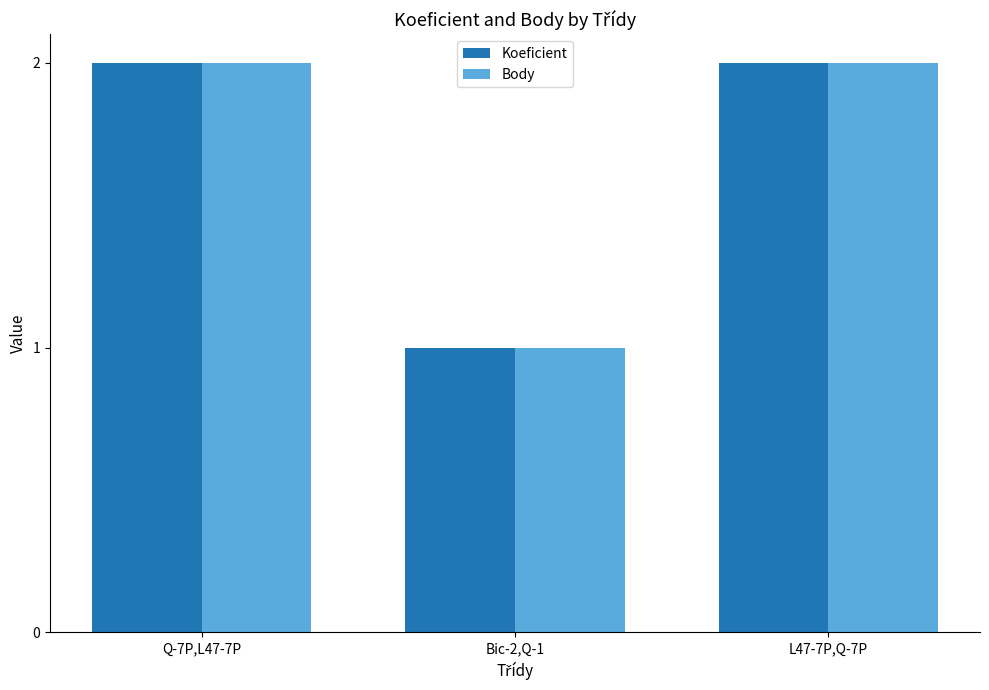

At which label is Koeficient closest to 1?

Bic-2,Q-1